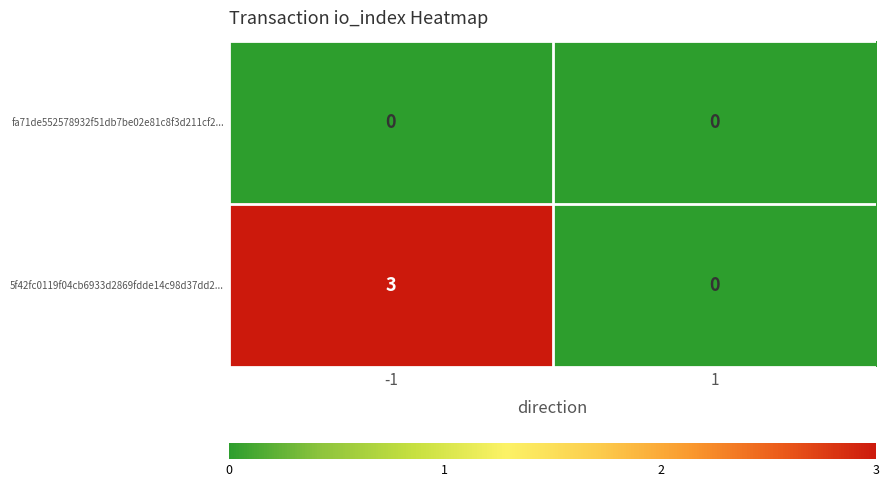

Is the value of fa71de552578932f51db7be02e81c8f3d211cf2... at 1 greater than the value of 5f42fc0119f04cb6933d2869fdde14c98d37dd2... at -1?

No